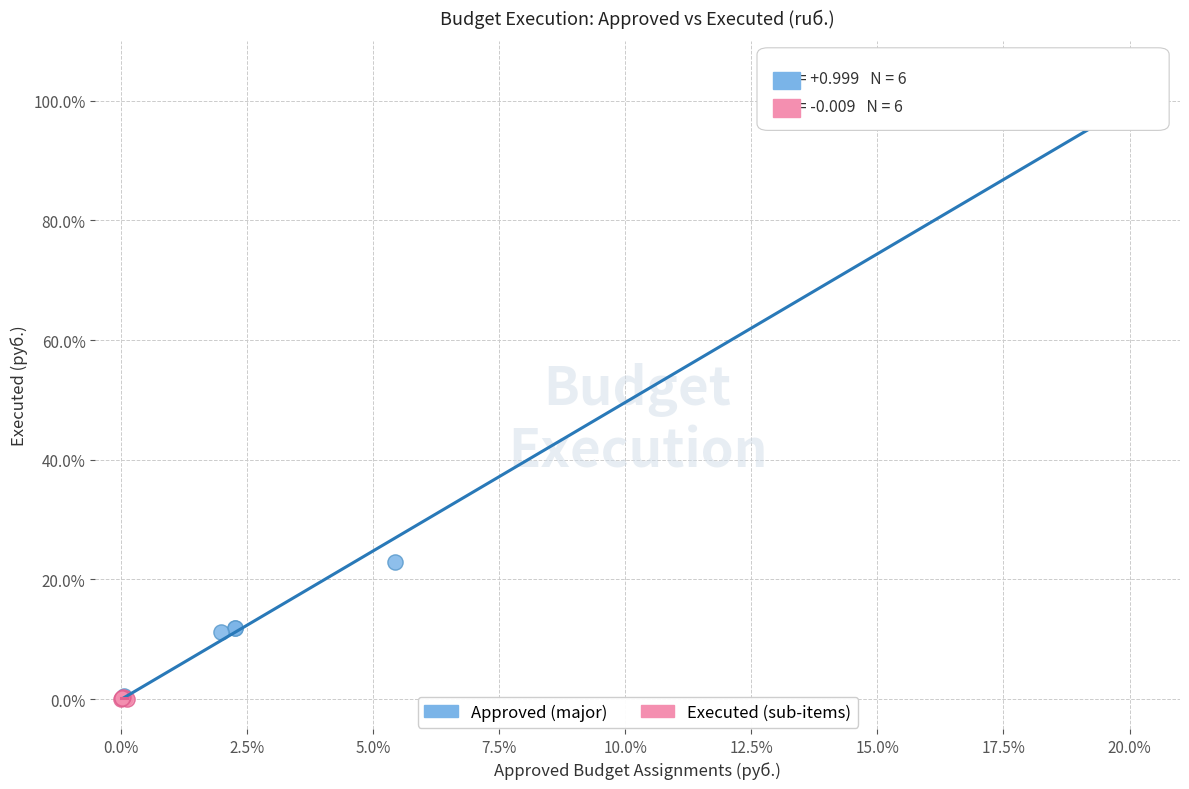

Which series reaches the maximum Y coordinate?

Approved (major)